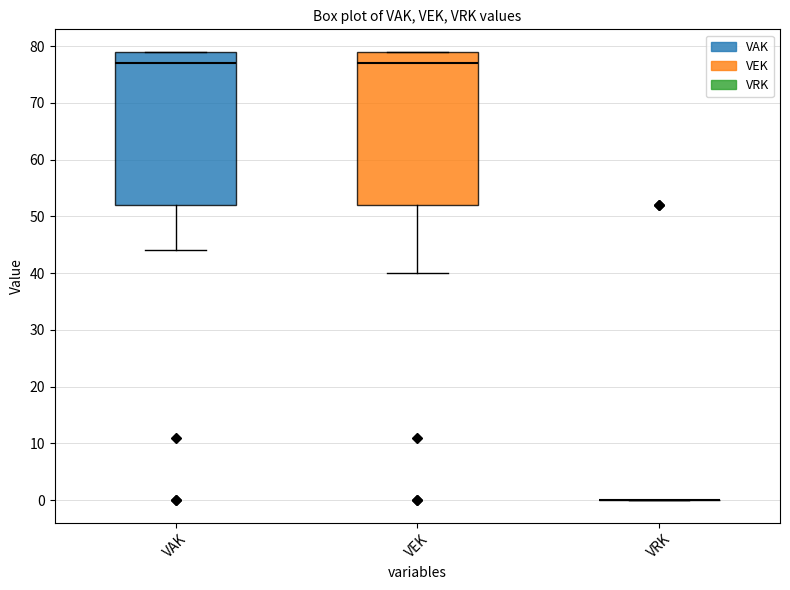

Reading left to right, transcribe this box plot: for each box, give where its median line is, the range the box spans, and where its two whiskers end, as read against the y-axis. The values are not printed on the chart, so give them approximately, as read against the axis.

VAK: median 77, box 52 to 79, whiskers 44 to 79
VEK: median 77, box 52 to 79, whiskers 40 to 79
VRK: box collapsed to a line at 0, whiskers 0 to 0